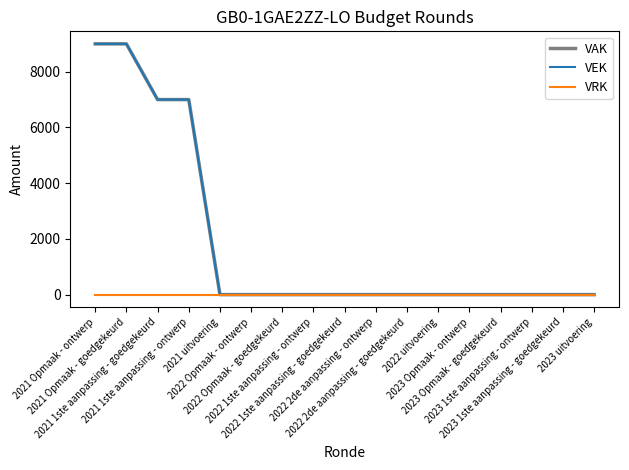

Is the value of VRK at 2021 Opmaak - ontwerp greater than the value of VAK at 2021 1ste aanpassing - ontwerp?

No